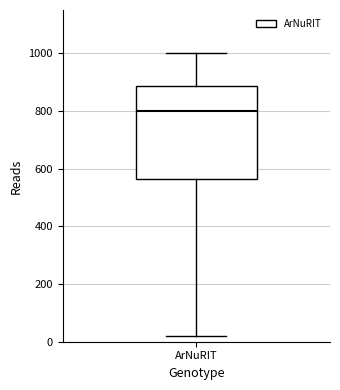

Transcribe this box plot: give where the median line is, the range the box spans, and where the two whiskers end, as read against the y-axis. The values are not printed on the chart, so give them approximately, as read against the axis.

median 800, box 560 to 880, whiskers 20 to 1000